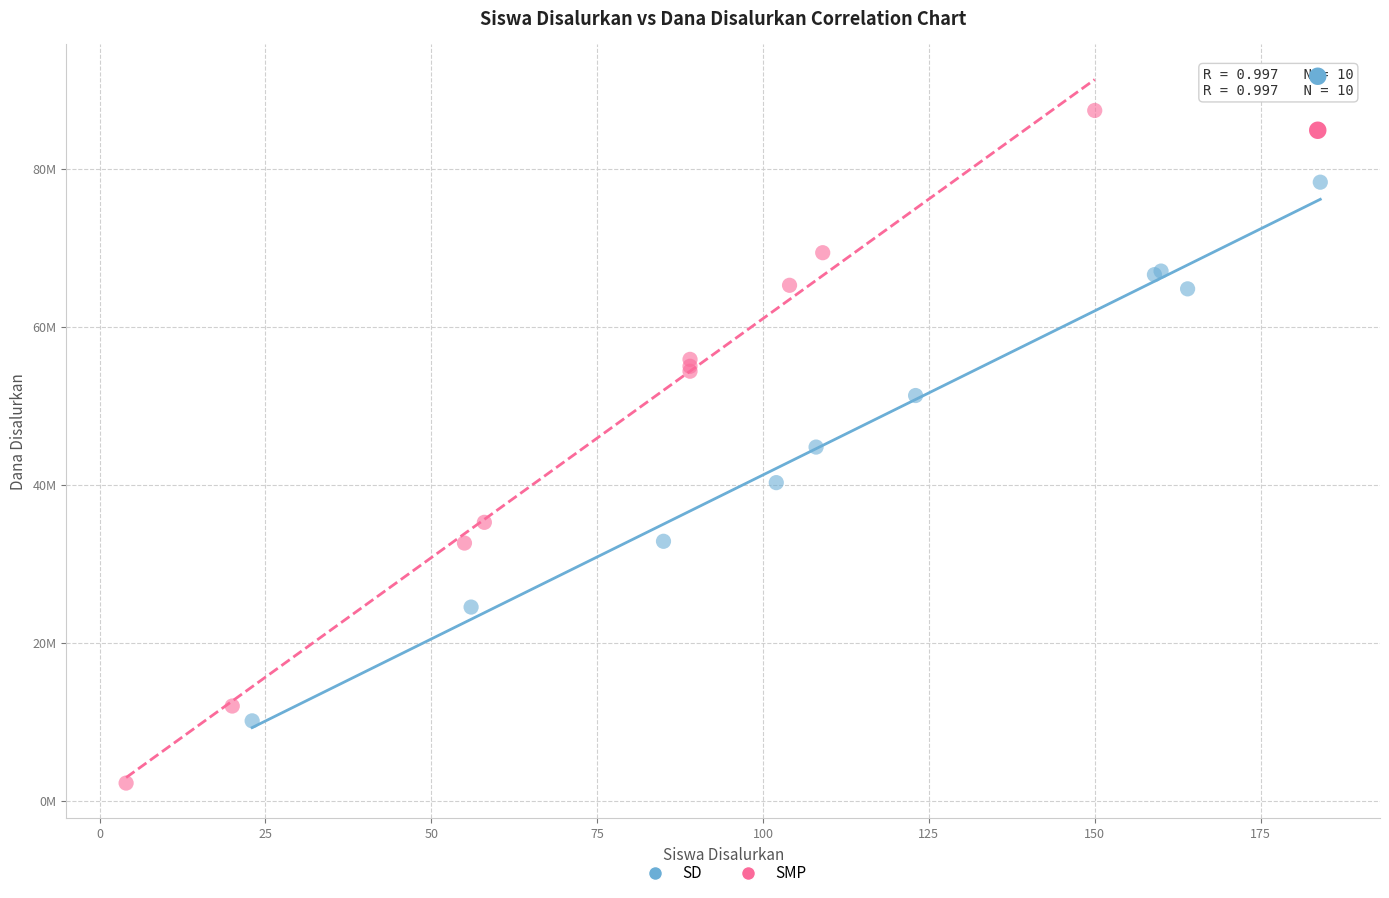

What are all the series names shown in the legend?

SD, SMP